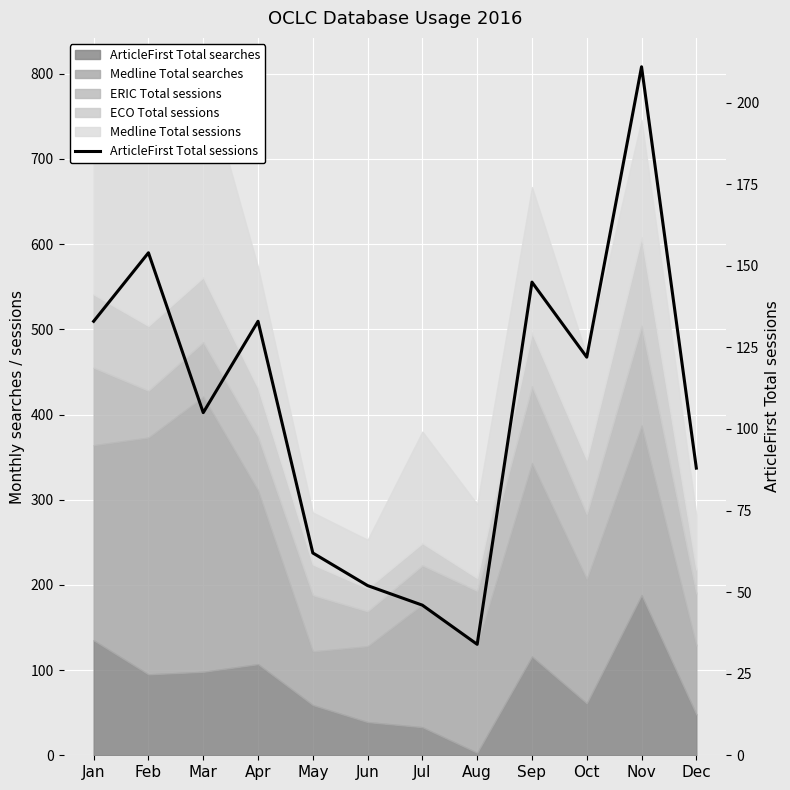

True or false: the data shows 69 at Oct.

False